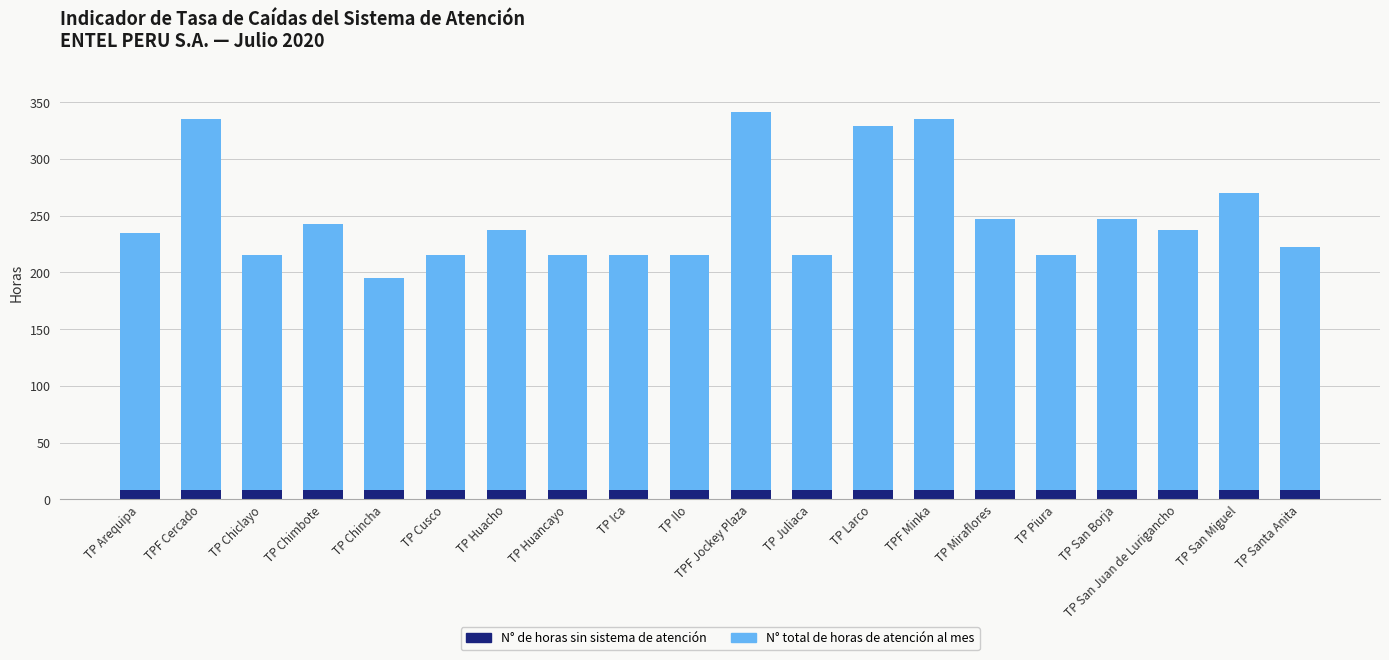

The value of N° de horas sin sistema de atención at TP Miraflores is 7.9. True or false?

True